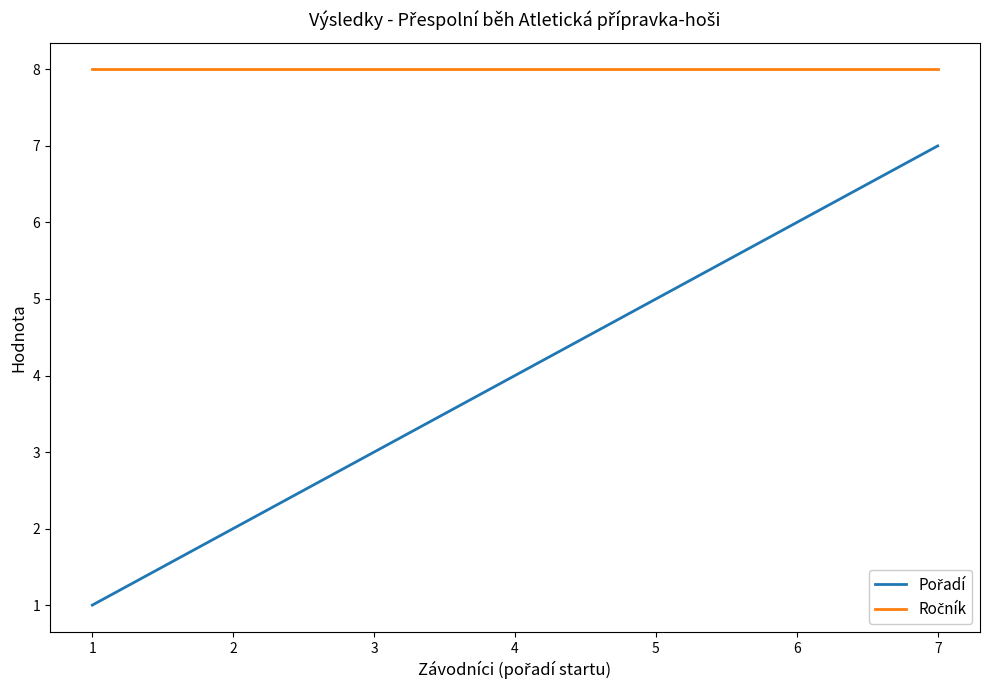

At which category is the sum across all series the highest?

7